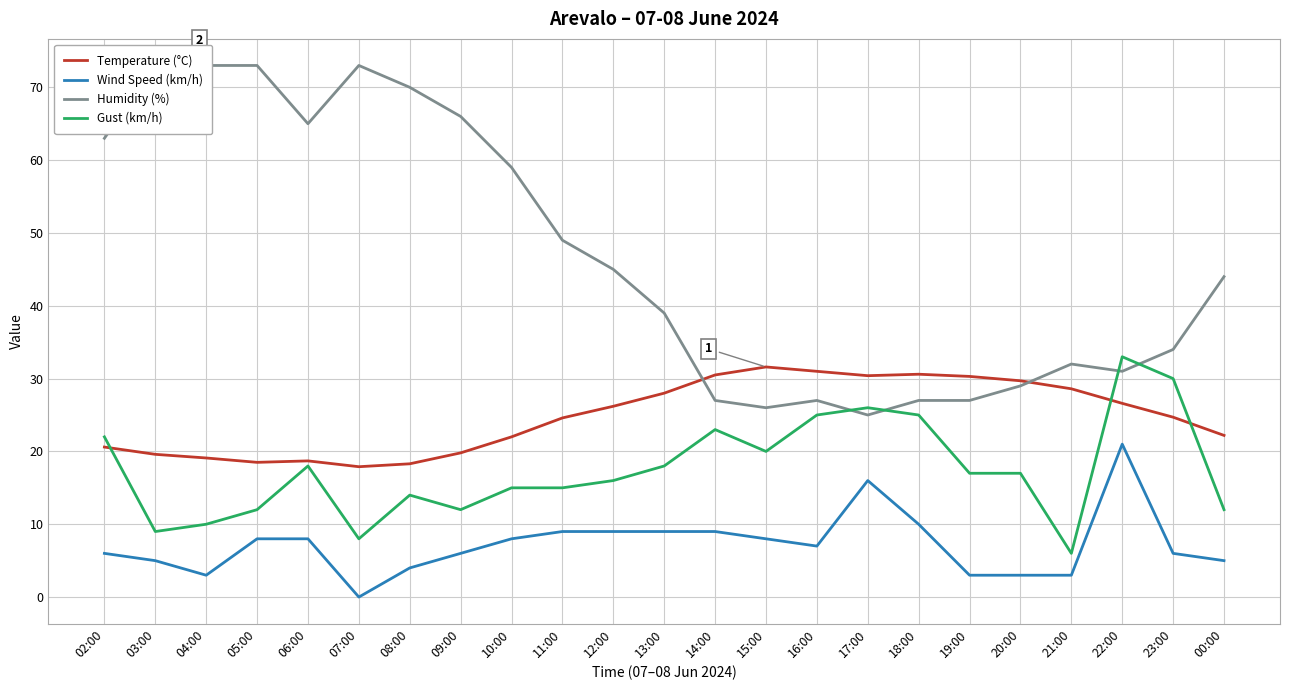

What is the value of the Wind Speed (km/h) point at the 18th from the left?

3.0